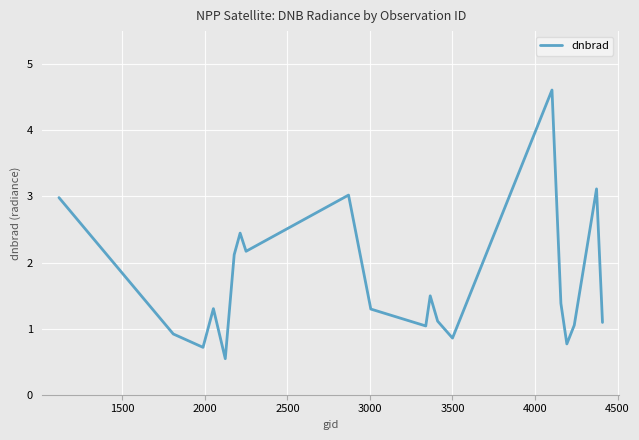

What is the difference between the maximum and minimum values?

4.1